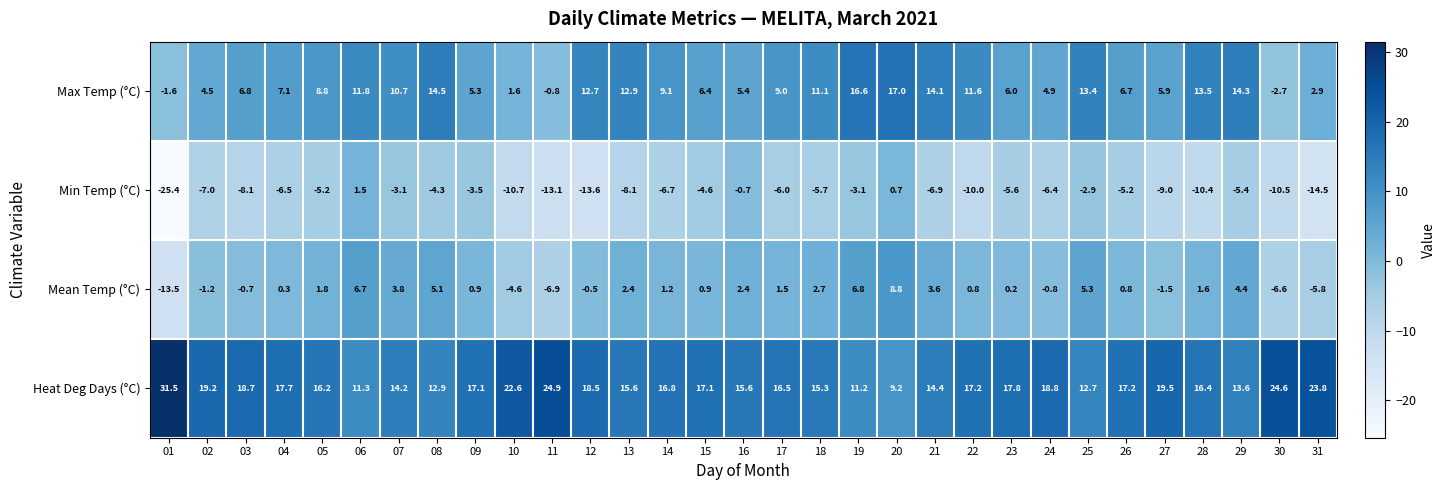

What is the average value of the Heat Deg Days (°C) series?

17.4